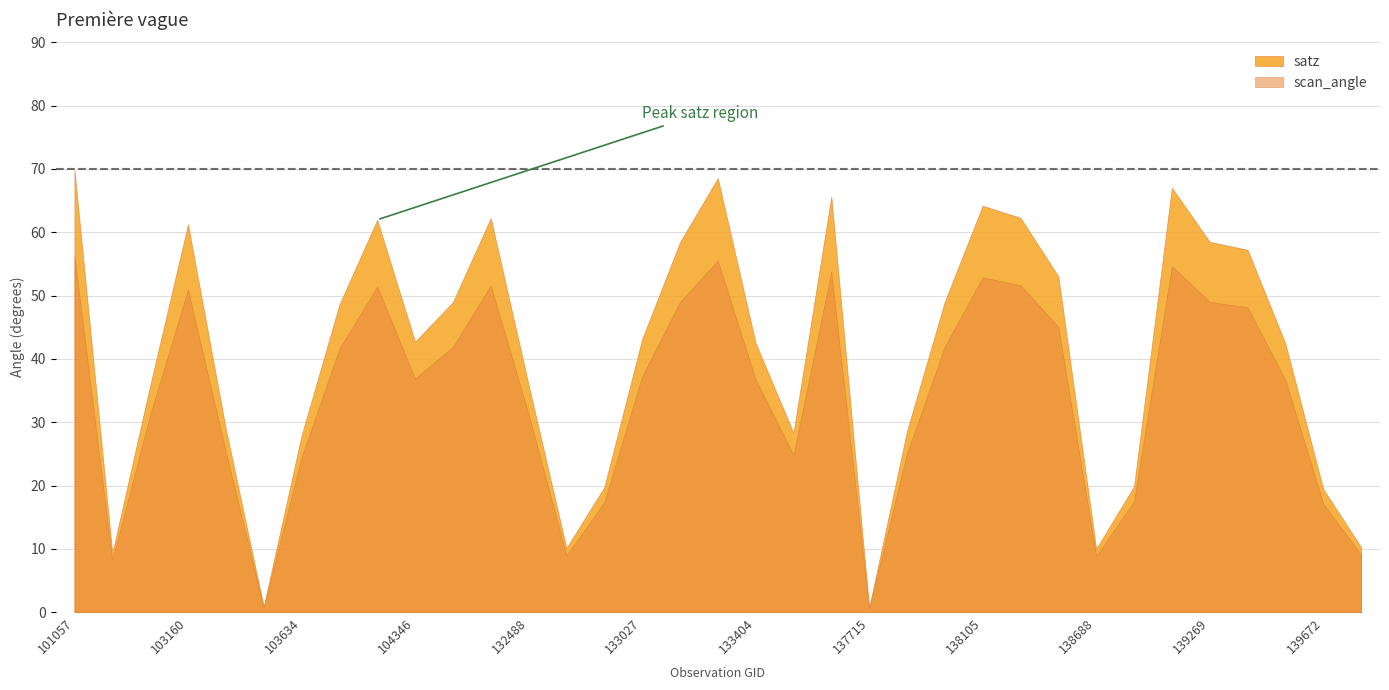

Which category has the highest value across all series?

101057